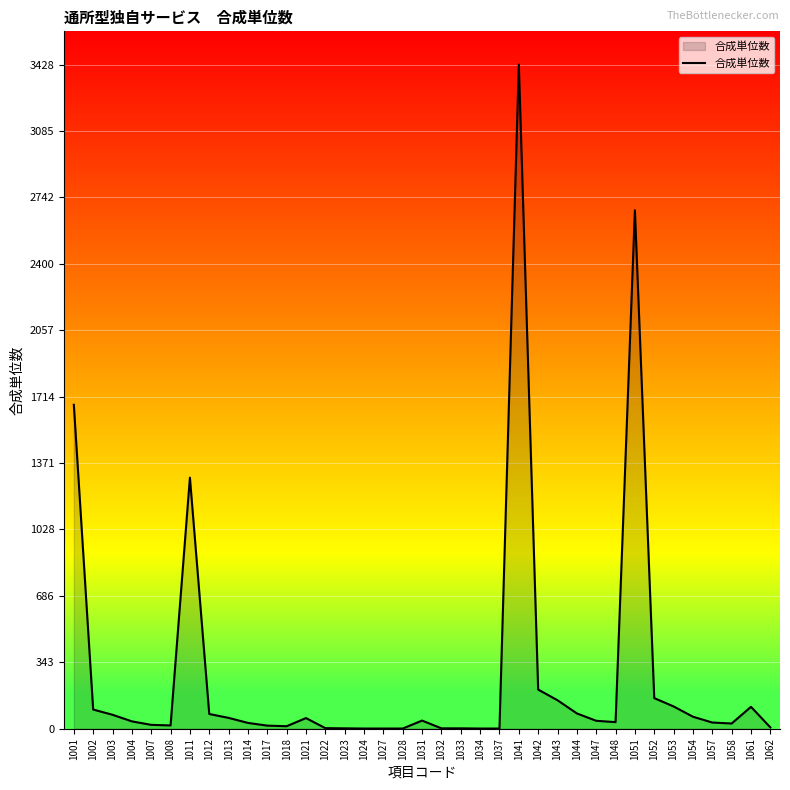

Which category has the highest value across all series?

1041